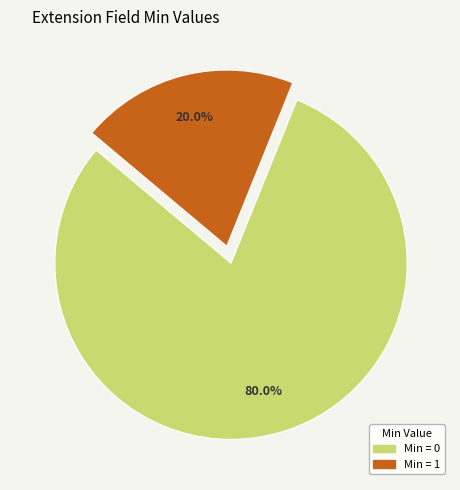

Does any single category account for the majority?

Yes